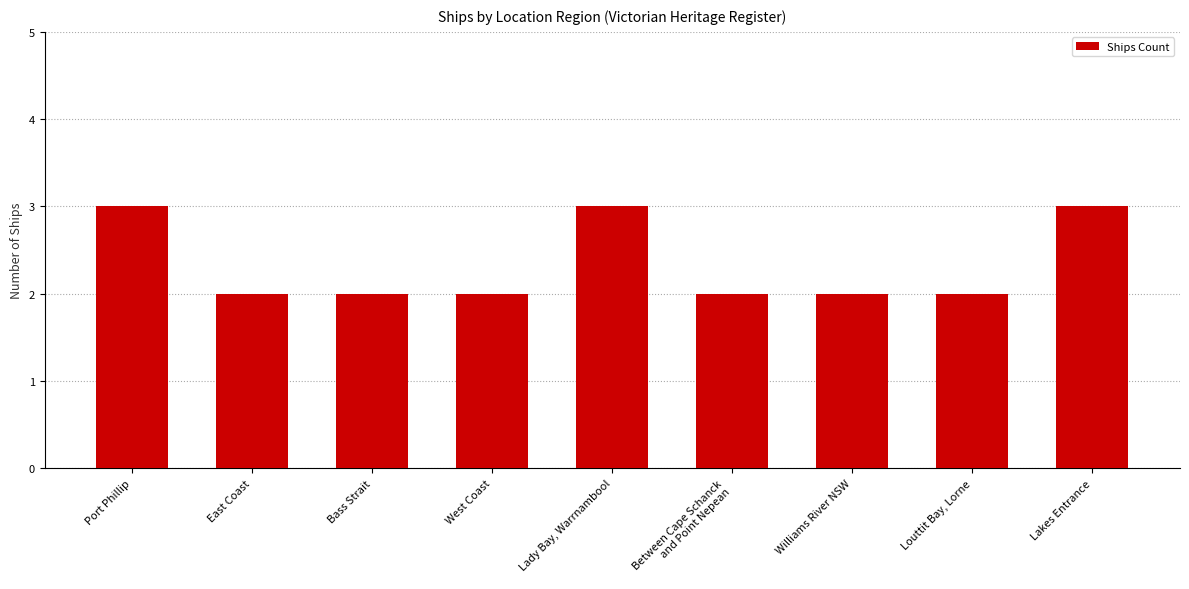

How many series are shown in this chart?

1